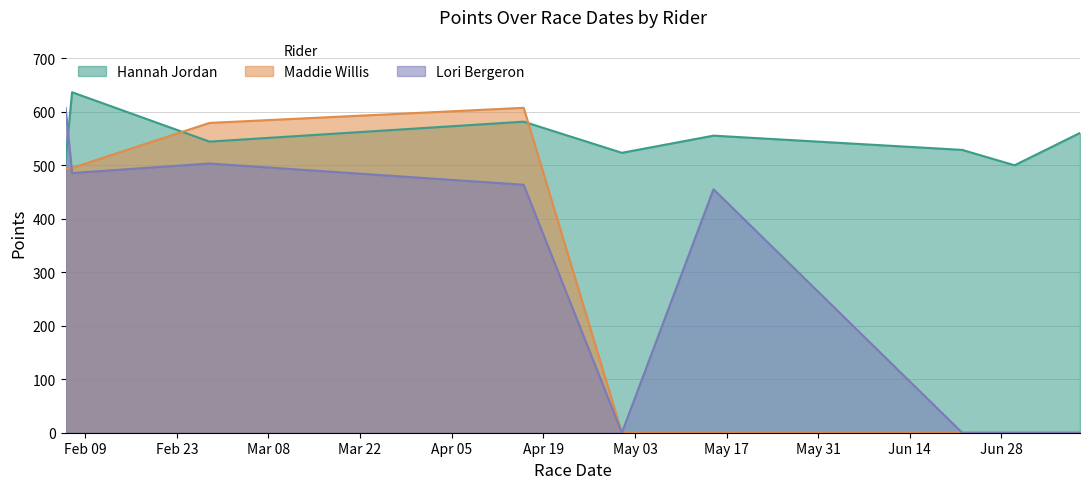

At which category is the sum across all series the highest?

3